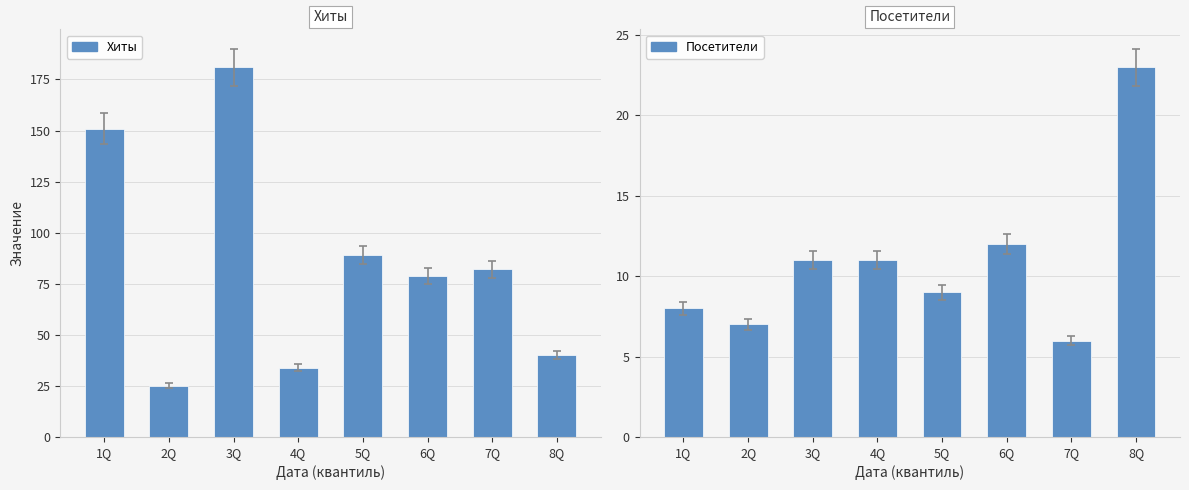

Rank the categories by Посетители value from highest to lowest.

8Q, 6Q, 3Q, 4Q, 5Q, 1Q, 2Q, 7Q